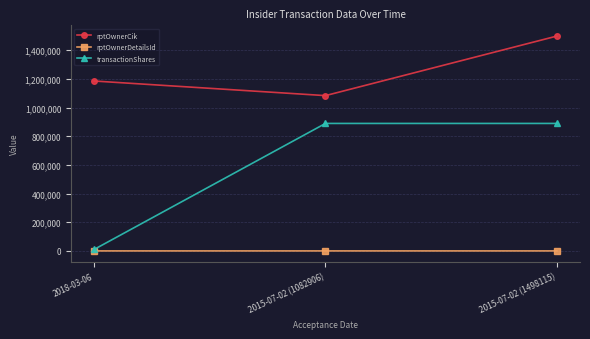

At which label is rptOwnerDetailsId closest to 7?

2018-03-06